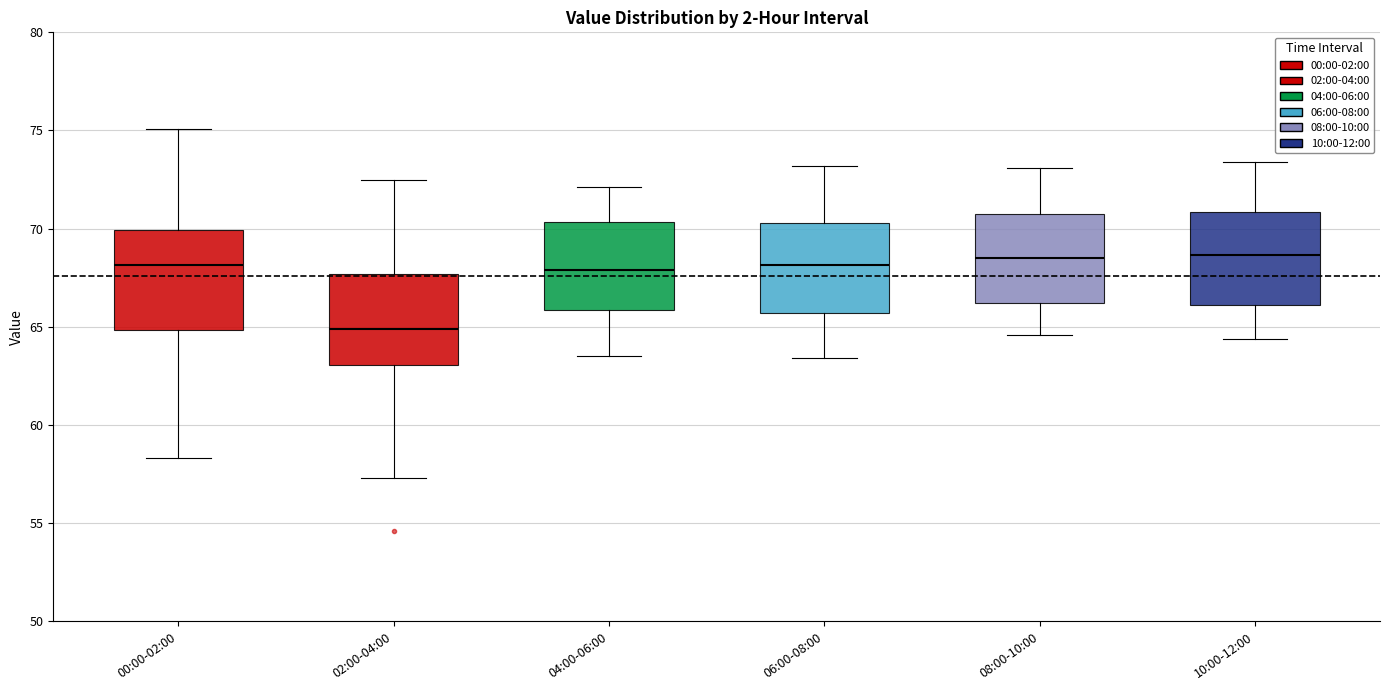

Where does the lower whisker of the box for 00:00-02:00 end on the y-axis? The values are not printed on the chart, so give them approximately, as read against the axis.

58.5